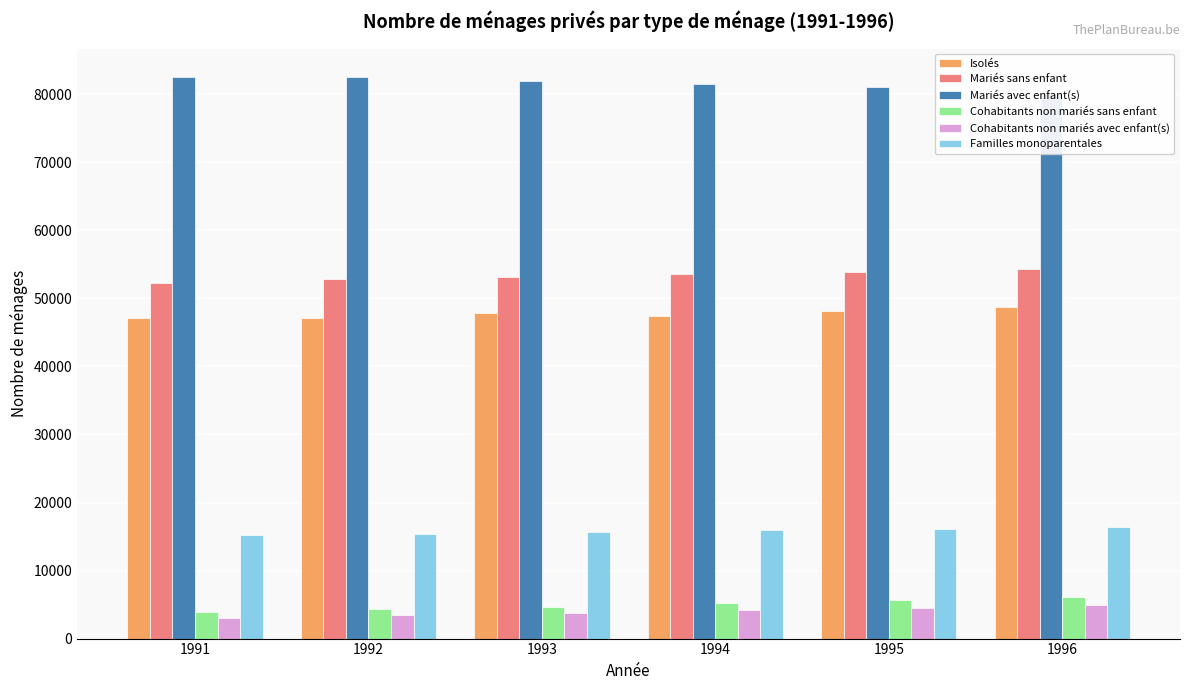

Where does the Familles monoparentales series first go above 15976?

1995